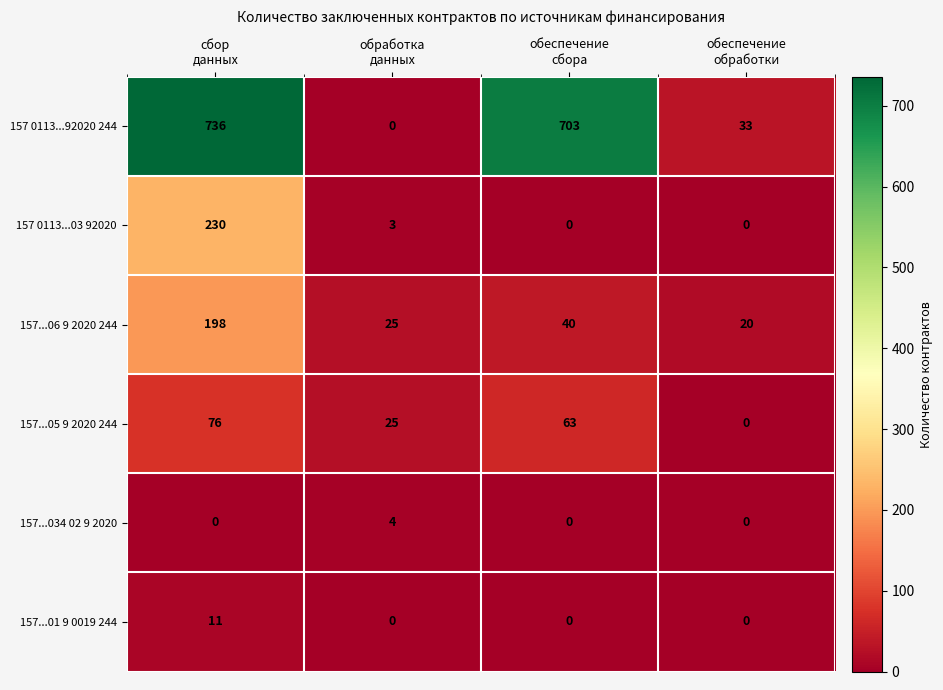

What is the difference between the maximum and minimum values in the 157...05 9 2020 244 series?

76